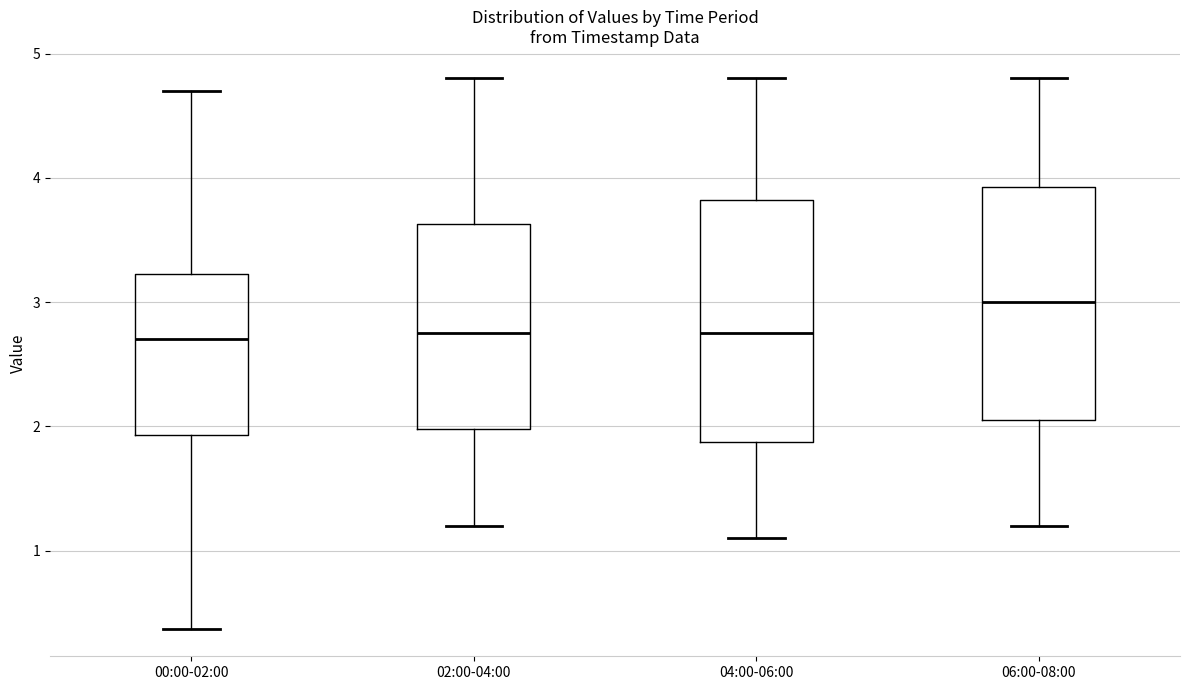

Where is the upper edge of the box for 00:00-02:00 on the y-axis? The values are not printed on the chart, so give them approximately, as read against the axis.

3.2